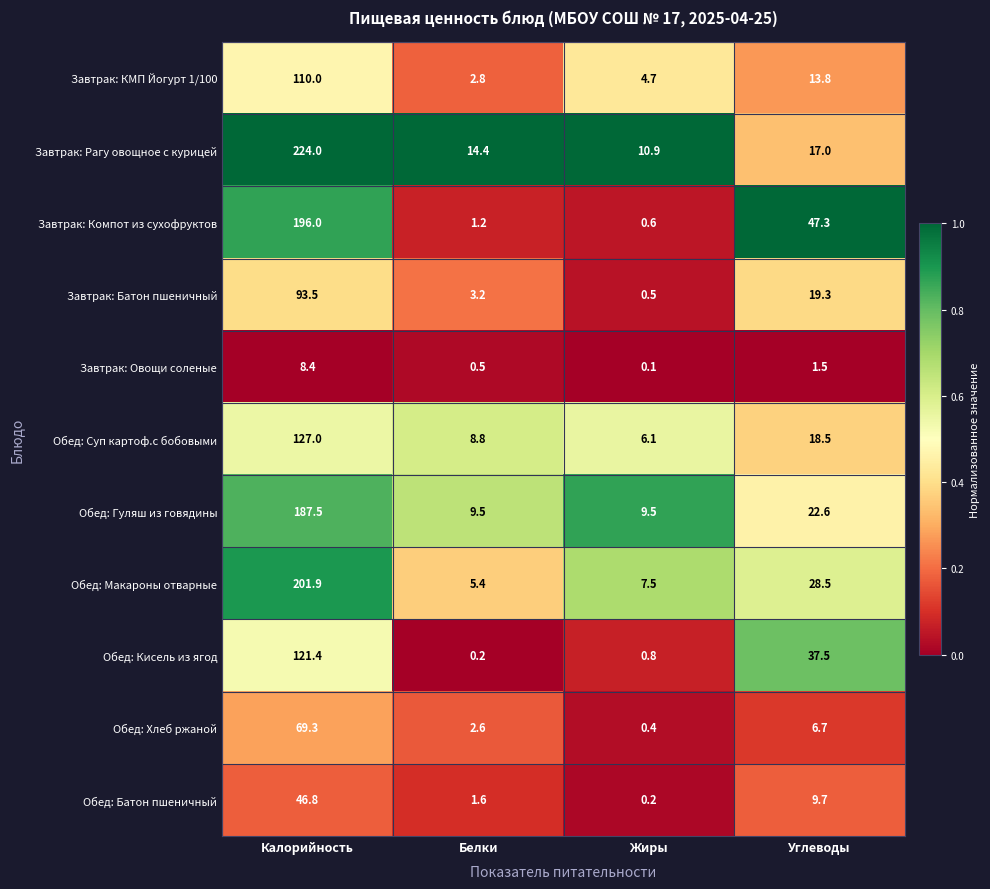

What is the greatest value displayed?

224.0